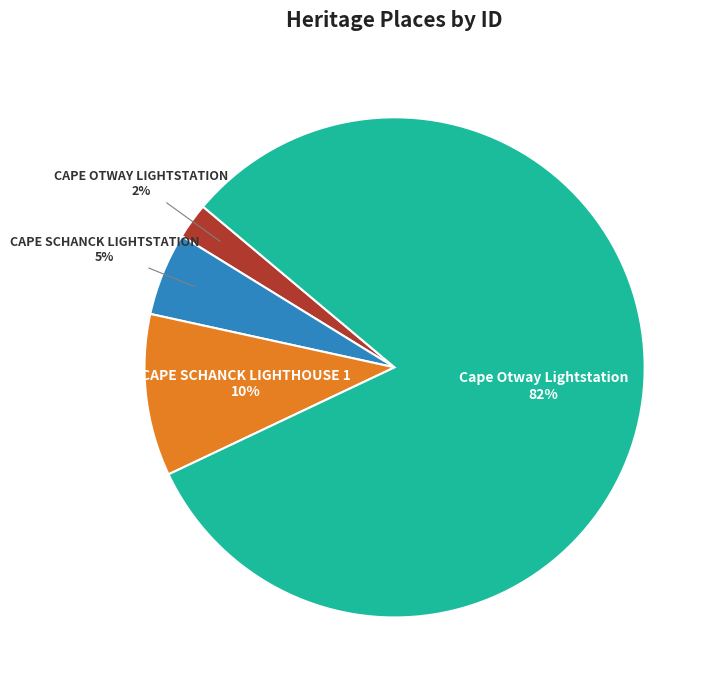

Do CAPE SCHANCK LIGHTHOUSE 1 and CAPE SCHANCK LIGHTSTATION together represent more than half of the pie?

No